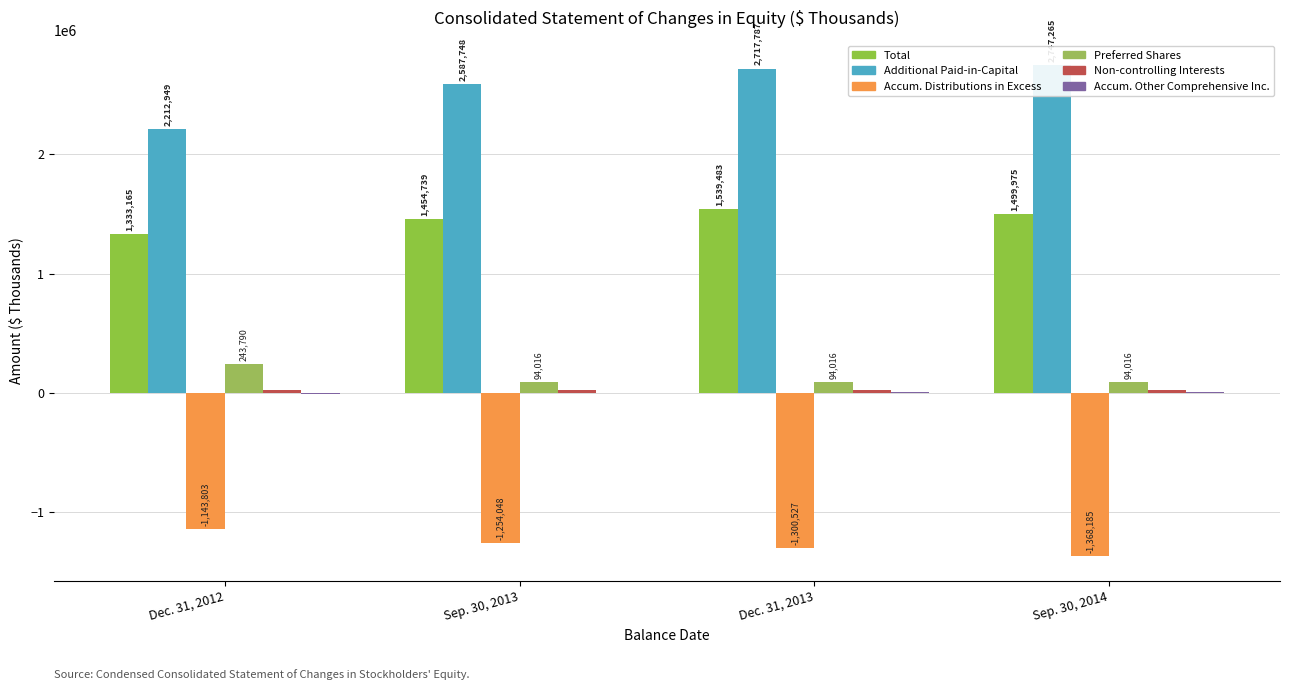

What is the difference between the maximum and minimum values in the Accum. Other Comprehensive Inc. series?

10663